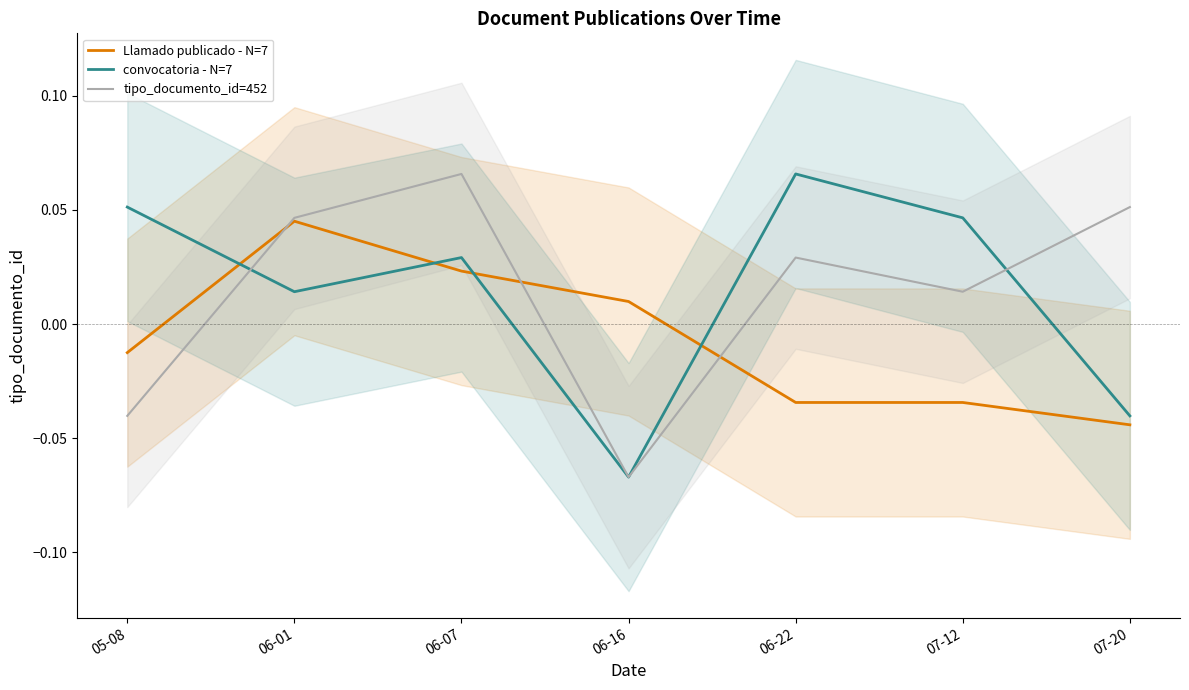

Which category has the lowest value across all series?

06-16